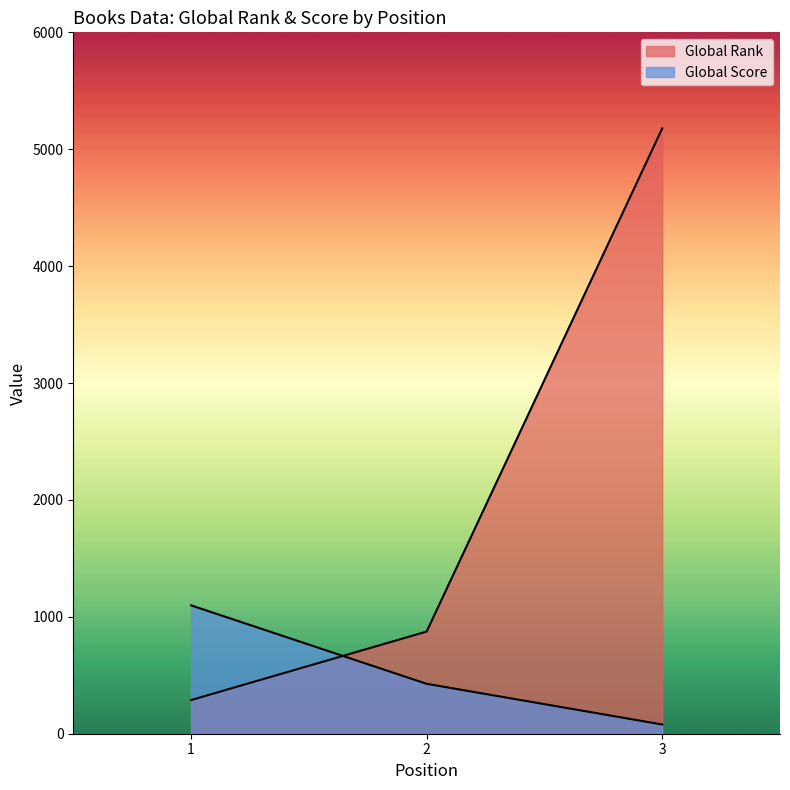

Rank the categories by Global Score value from lowest to highest.

3, 2, 1